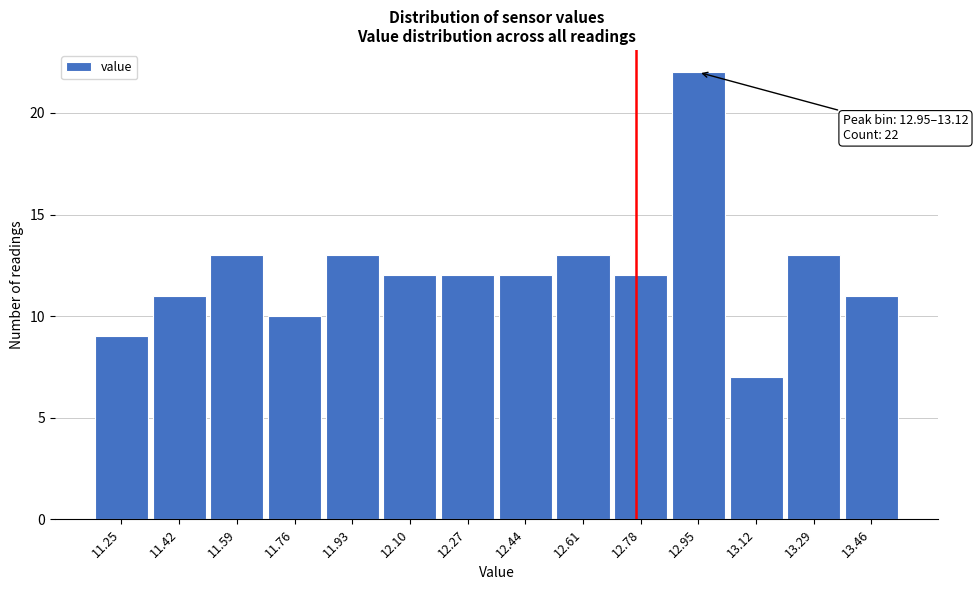

Reading left to right, transcribe all the data shown in this chart.

9	11	13	10	13	12	12	12	13	12	22	7	13	11